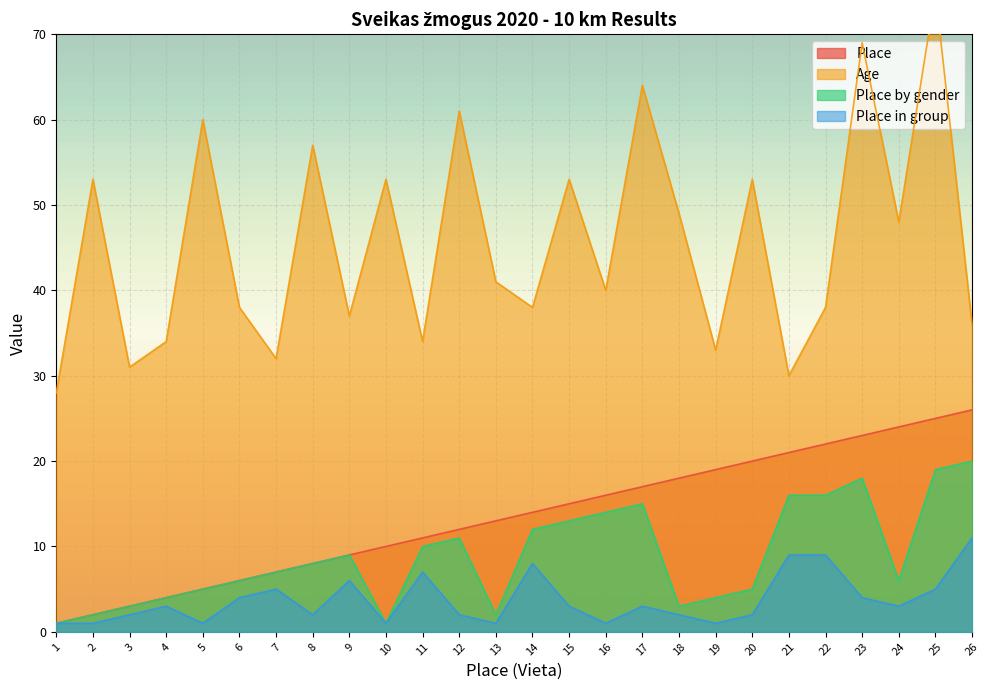

Which category has the highest value across all series?

25